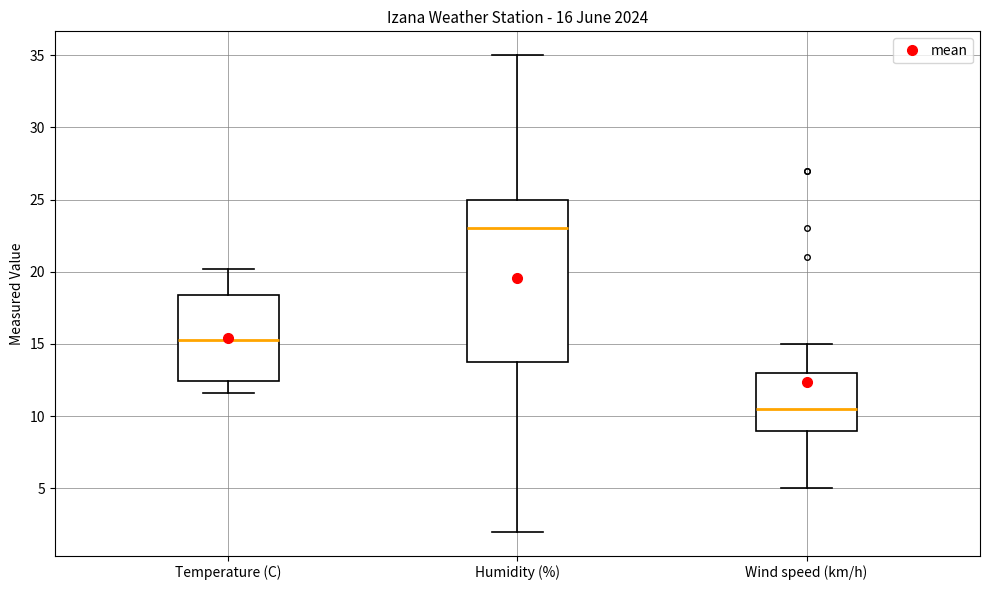

Which box has the lowest median line?

Wind speed (km/h)